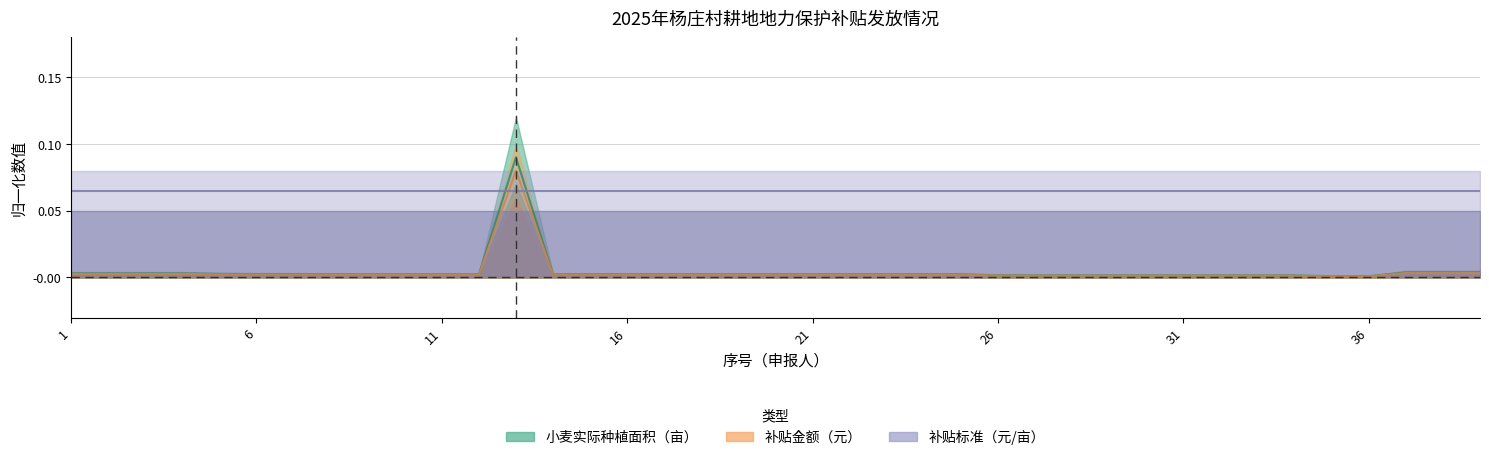

The 补贴金额（元） series shows 0.0 at 22. True or false?

False